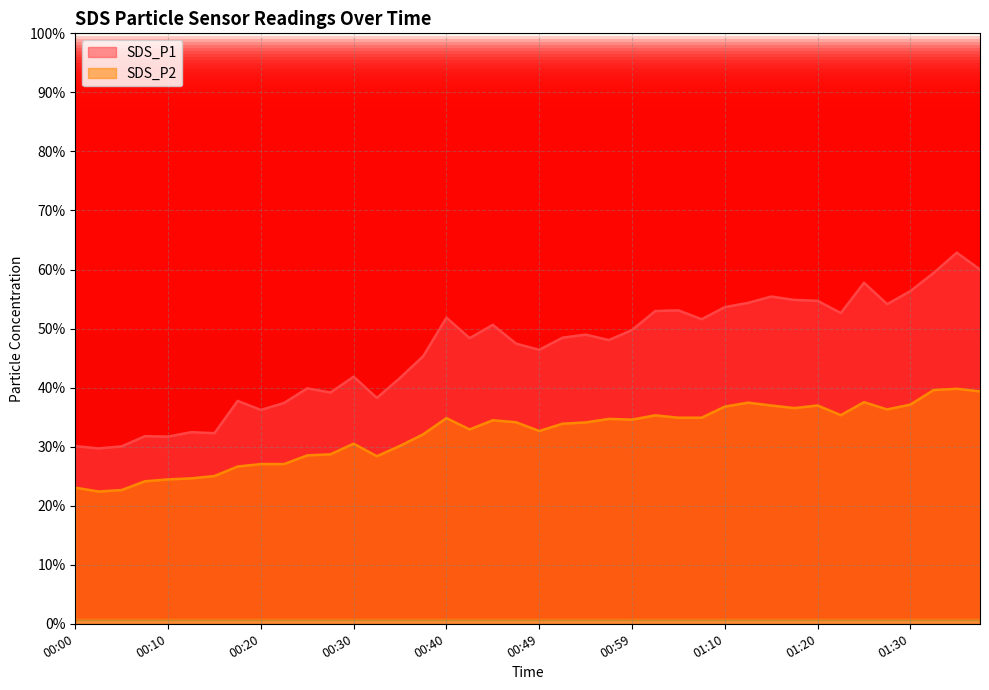

Count the number of data series in this chart.

2